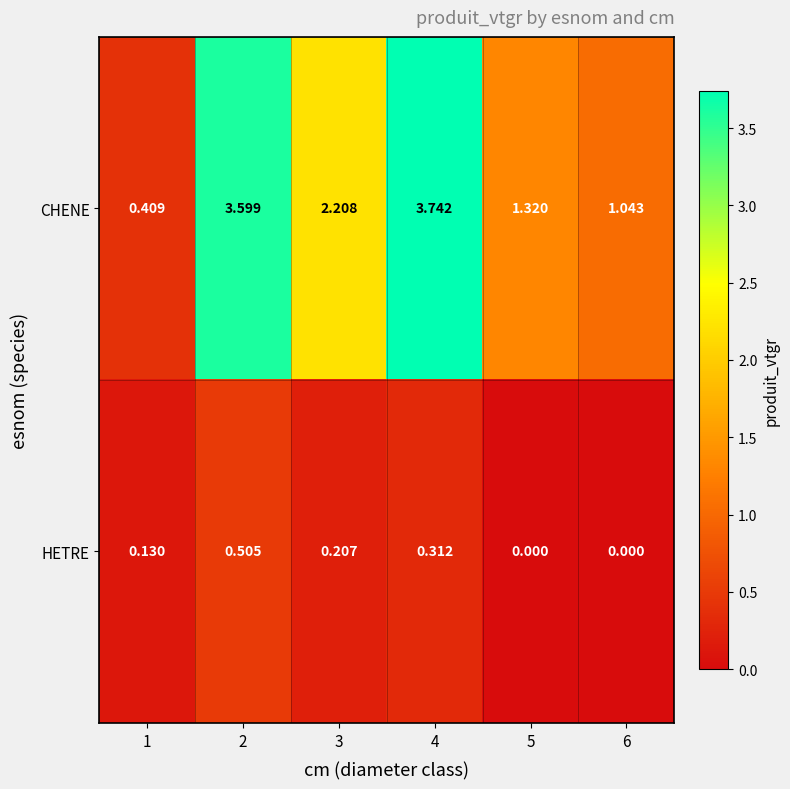

List the series in order of their peak value, highest first.

CHENE, HETRE